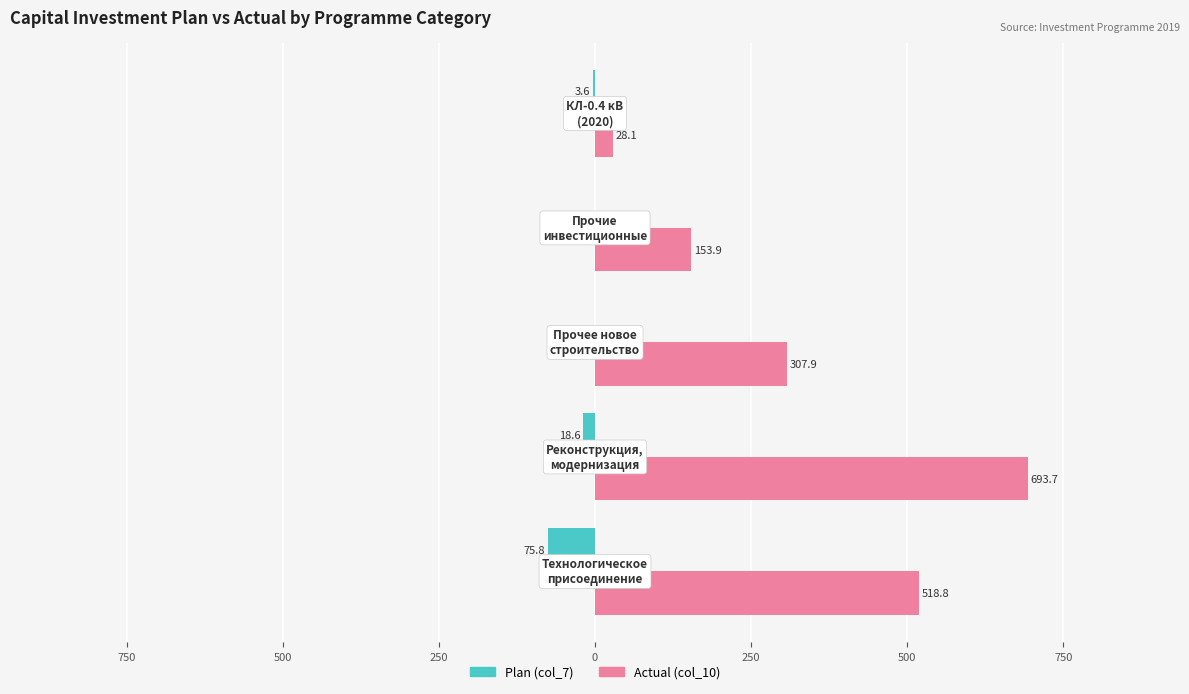

What are all the series names shown in the legend?

Plan (col_7), Actual (col_10)